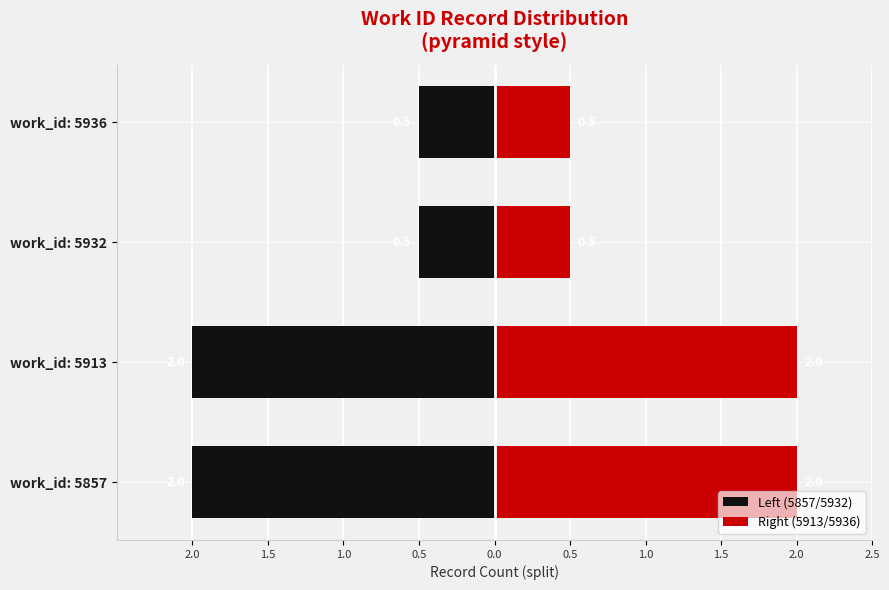

List the series in order of their peak value, highest first.

Right (5913/5936), Left (5857/5932)